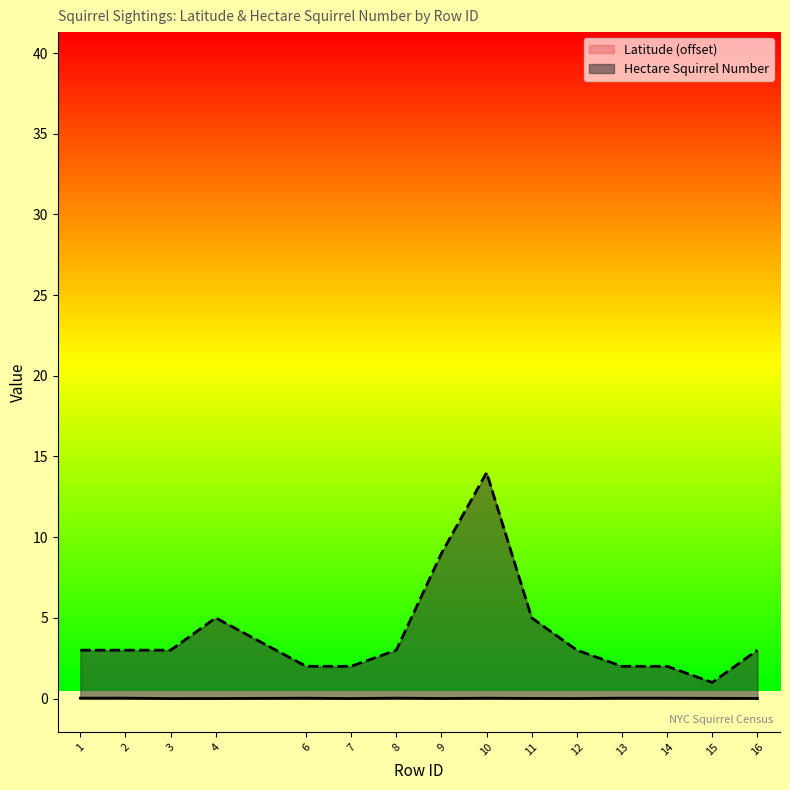

Reading left to right, transcribe all the data shown in this chart.

Latitude: 0.0	0.0	0.0	0.0	0.0	0.0	0.0	0.0	0.0	0.0	0.0	0.0	0.0	0.0	0.0
Hectare Squirrel Number: 3.0	3.0	3.0	5.0	2.0	2.0	3.0	9.0	14.0	5.0	3.0	2.0	2.0	1.0	3.0